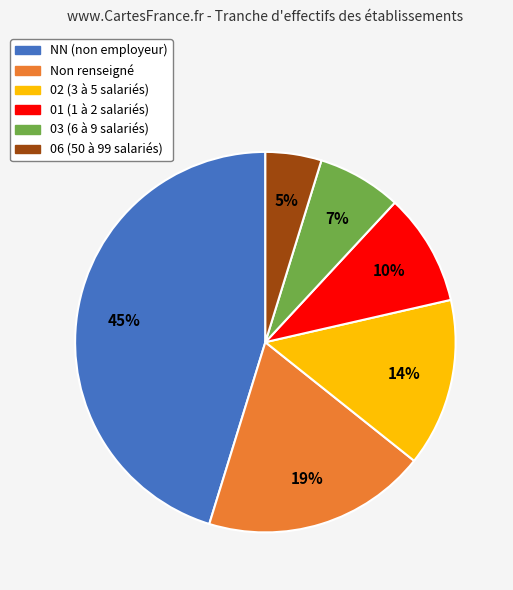

Count the number of slices in the pie.

6